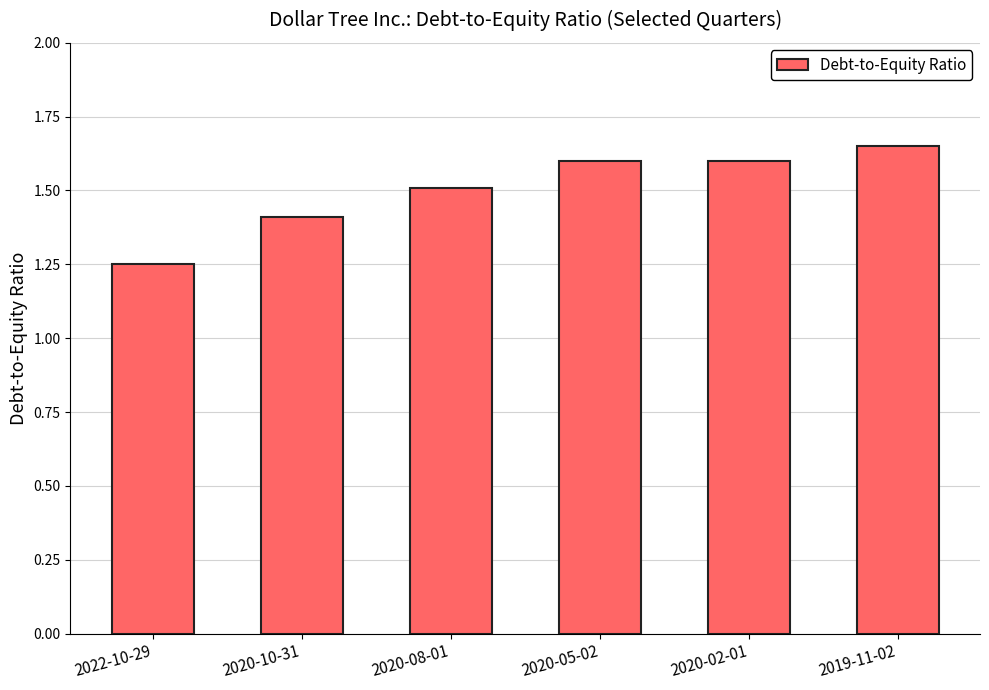

How many categories are shown in the chart?

6